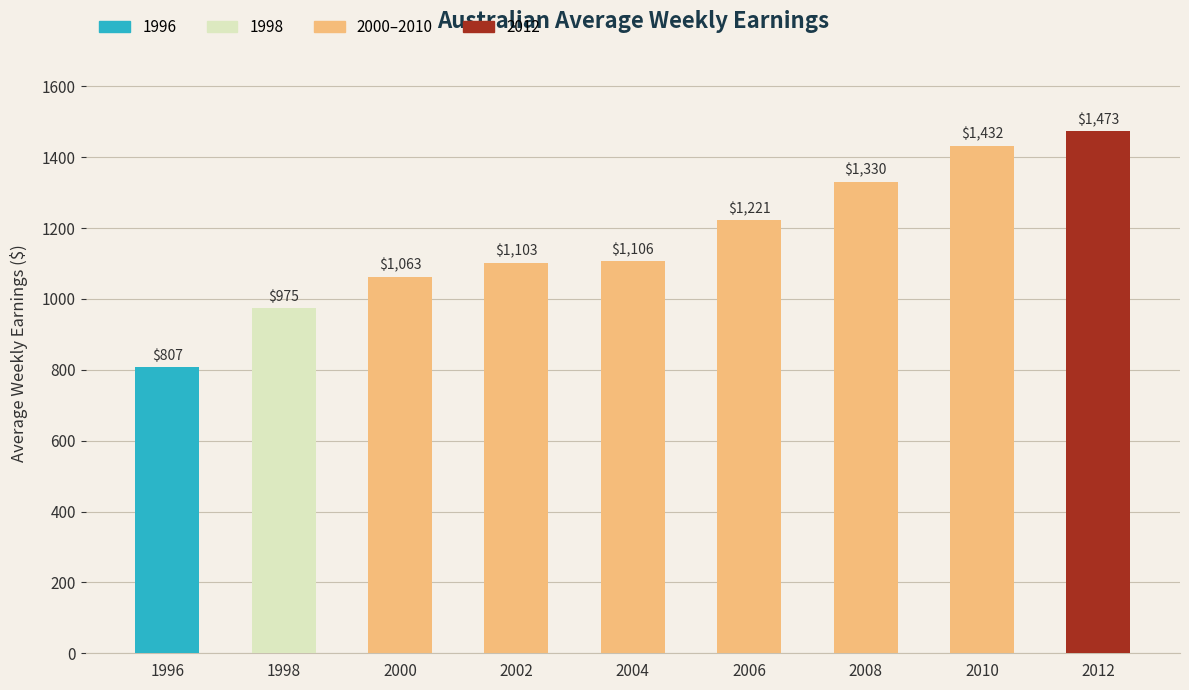

What is the change in value from 1996 to 2006?

+414.6